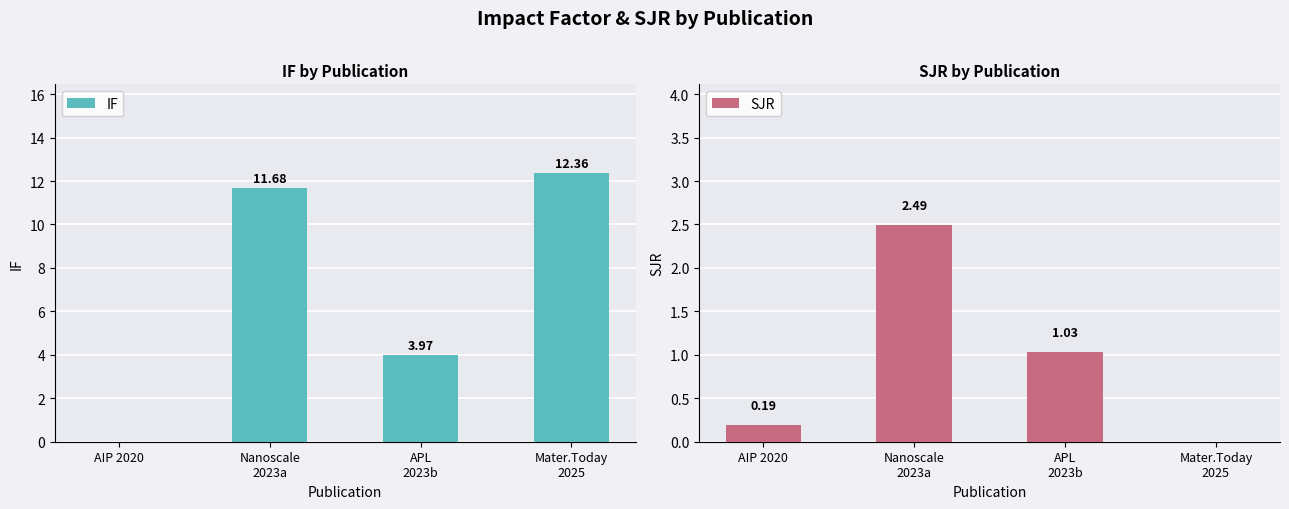

Which series has the largest total across all categories?

IF